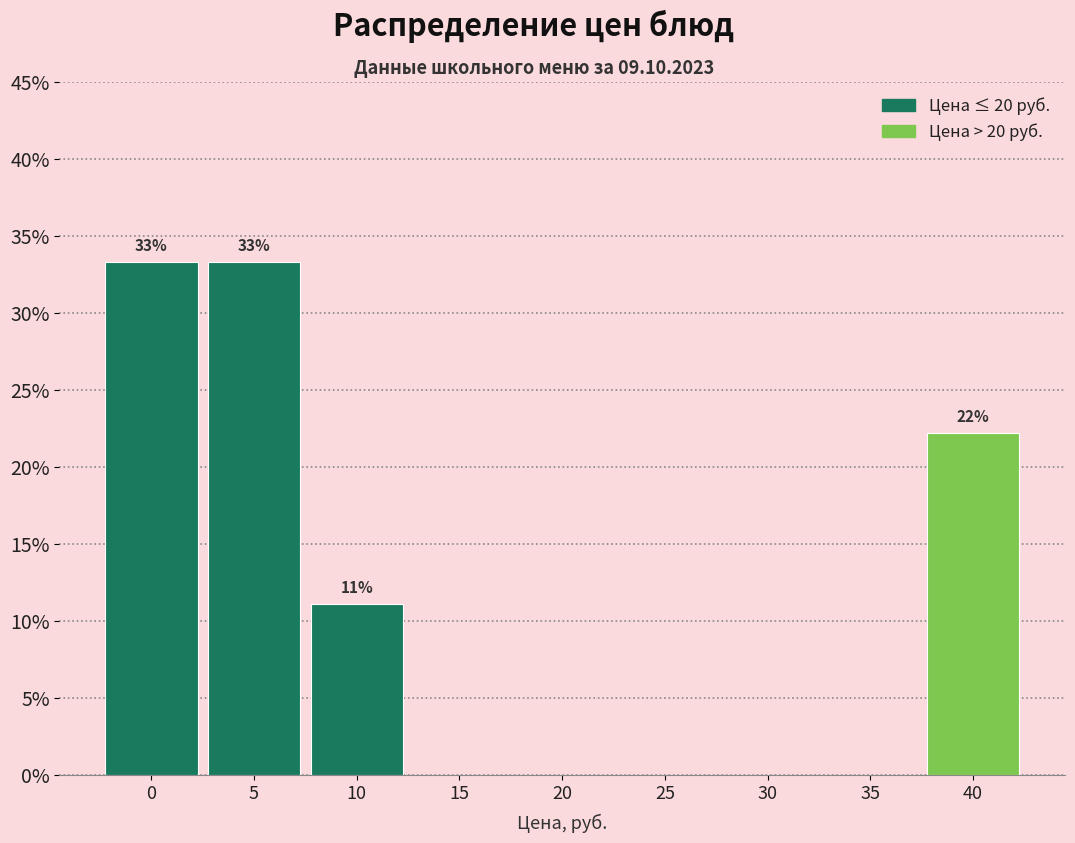

Are the bars horizontal?

No